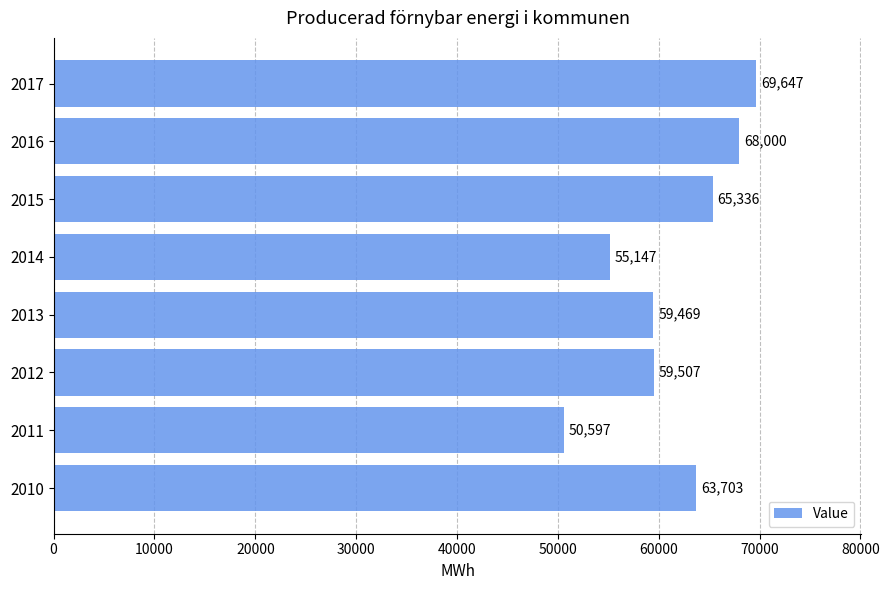

Is it true that the value at 2013 is 59469?

True